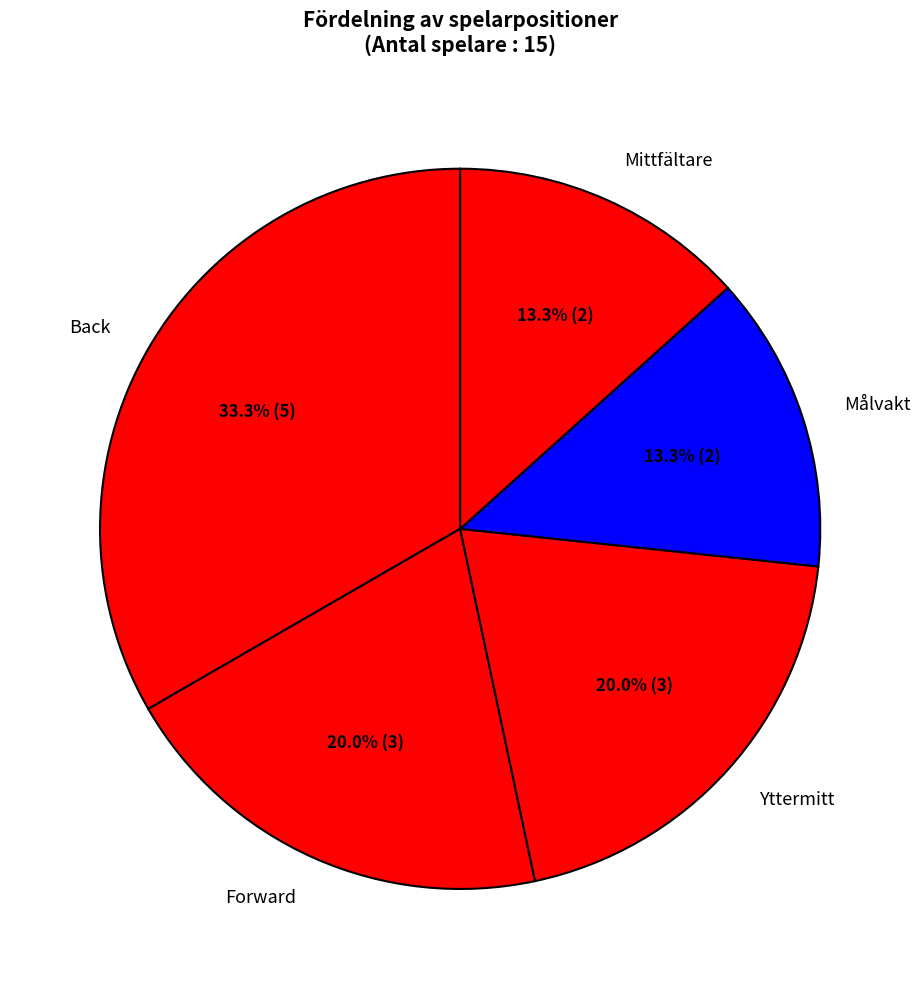

How many slices are in this pie chart?

5